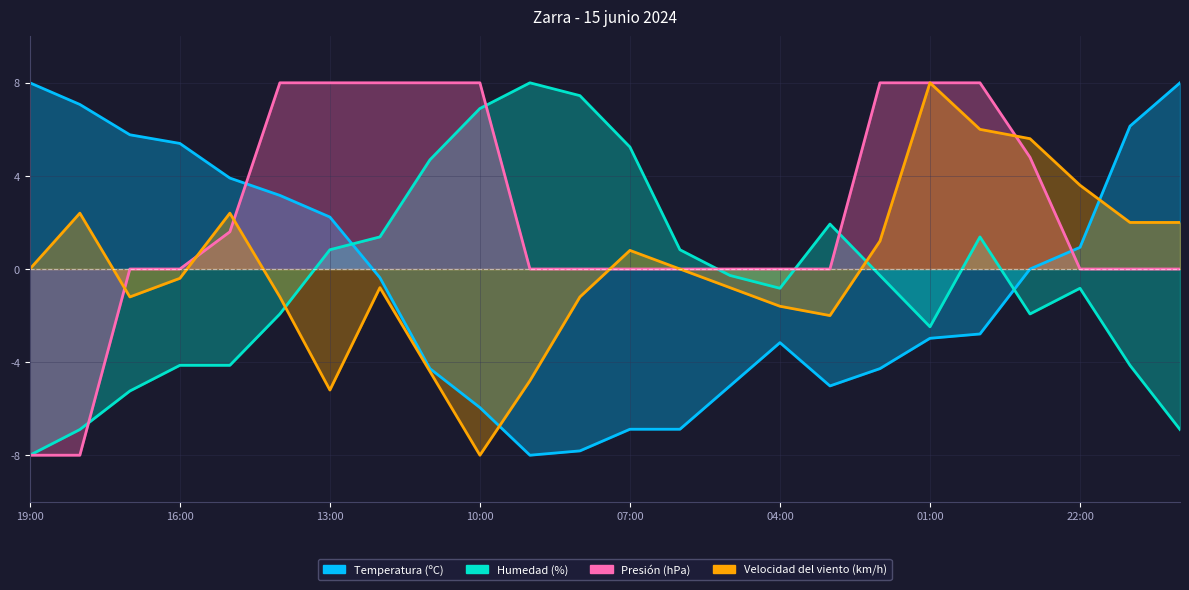

True or false: Presión (hPa) has a value of 5.6 at 03:00.

False